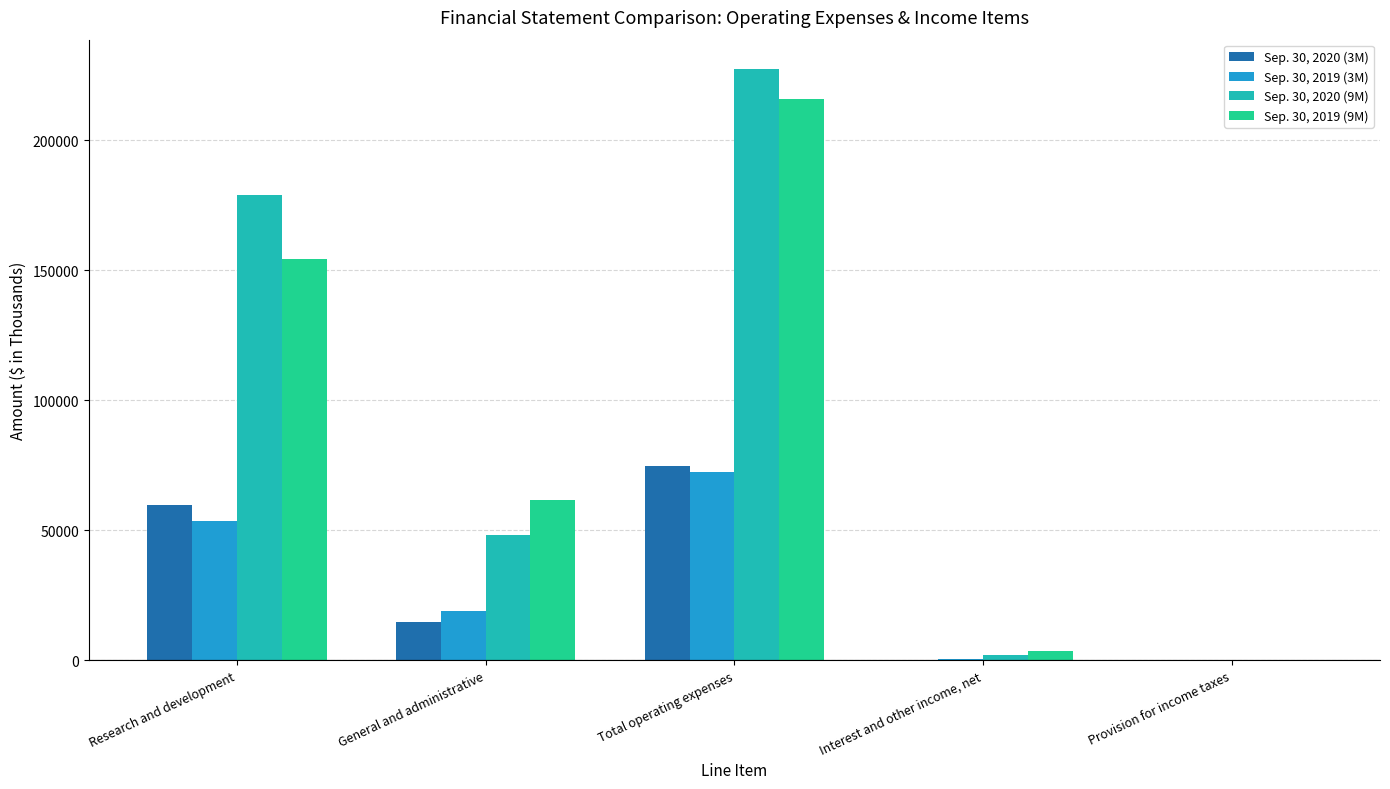

At which category is the sum across all series the highest?

Total operating expenses